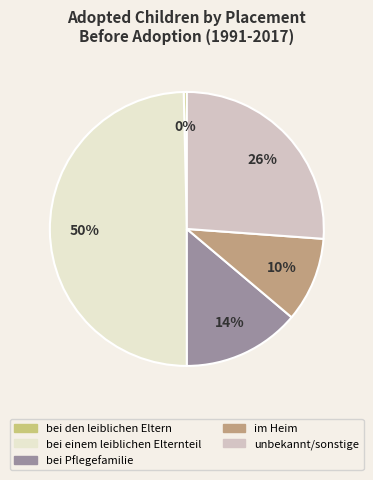

To the nearest percent, what is the average slice percentage?

20%